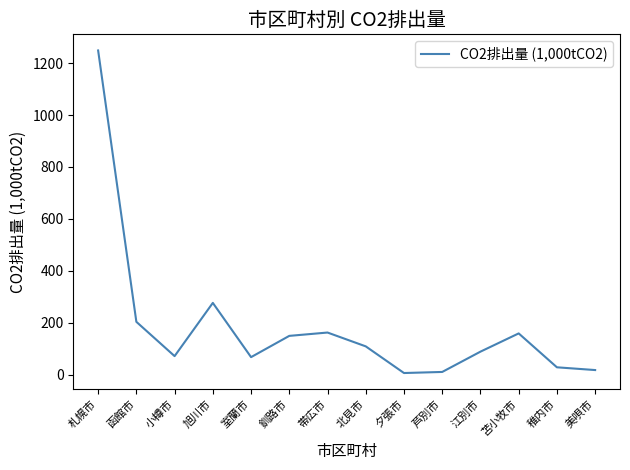

The value at 札幌市 is 298.9. True or false?

False